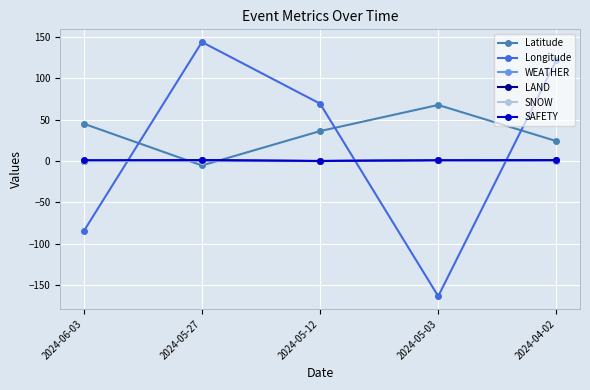

What is the approximate value of LAND at 2024-04-02?

1.0